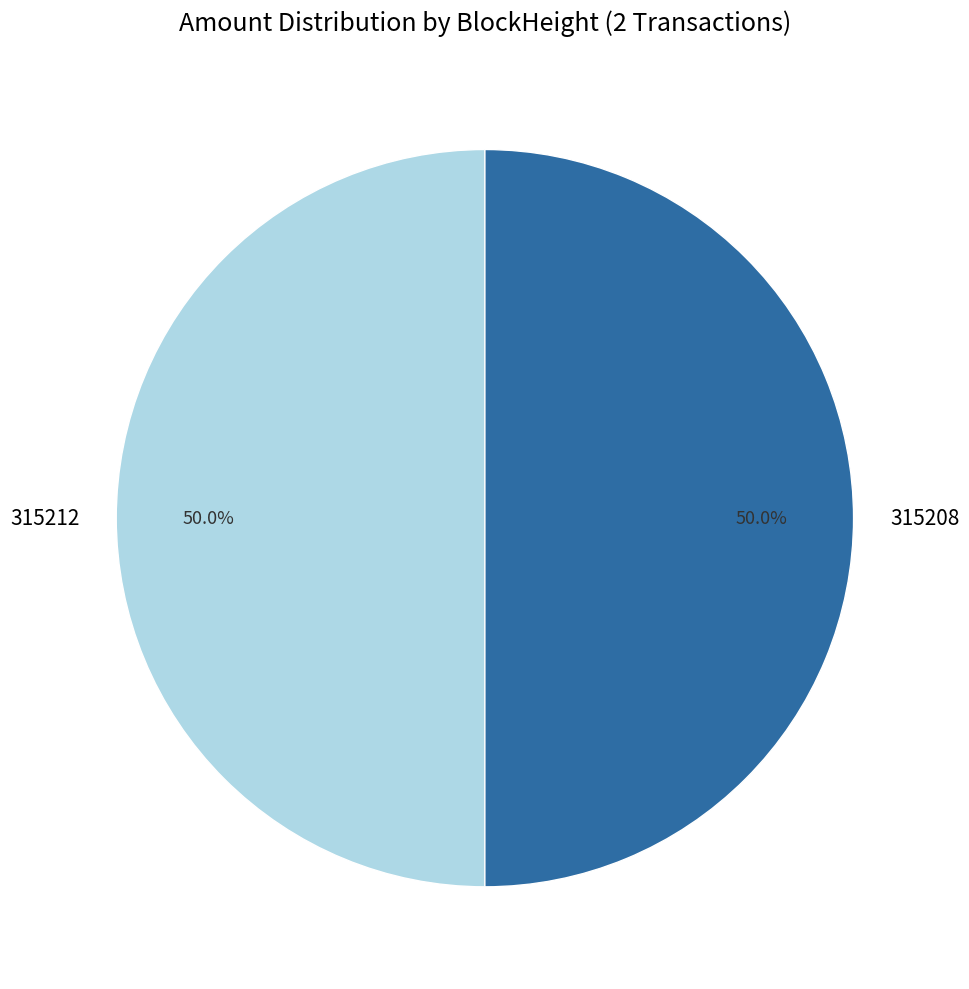

Approximately how many times larger is the value at 315212 compared to 315208?

1.0